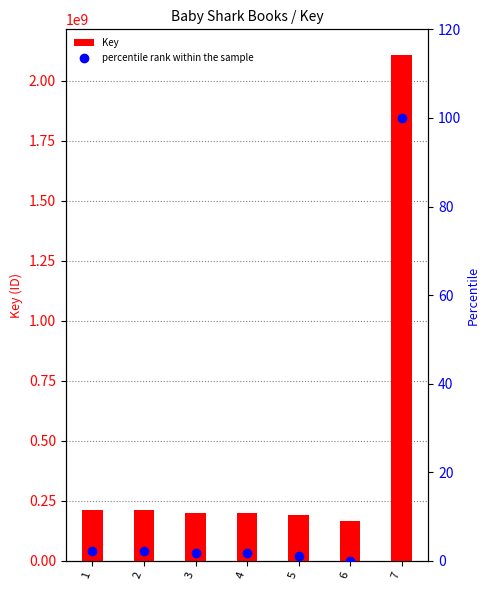

Which category has the highest value in the Key series?

7